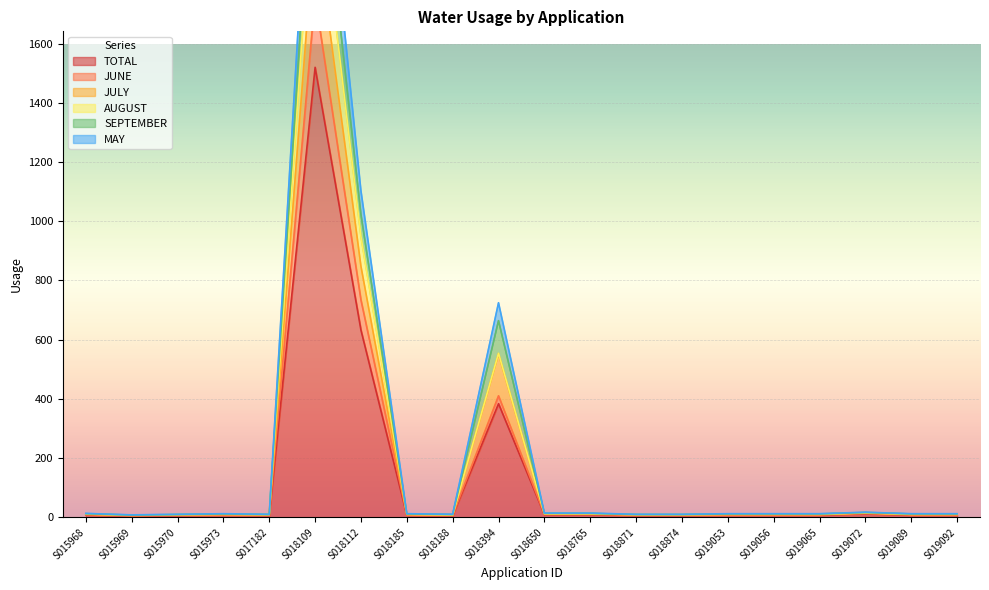

Which series has the widest spread of values?

MAY